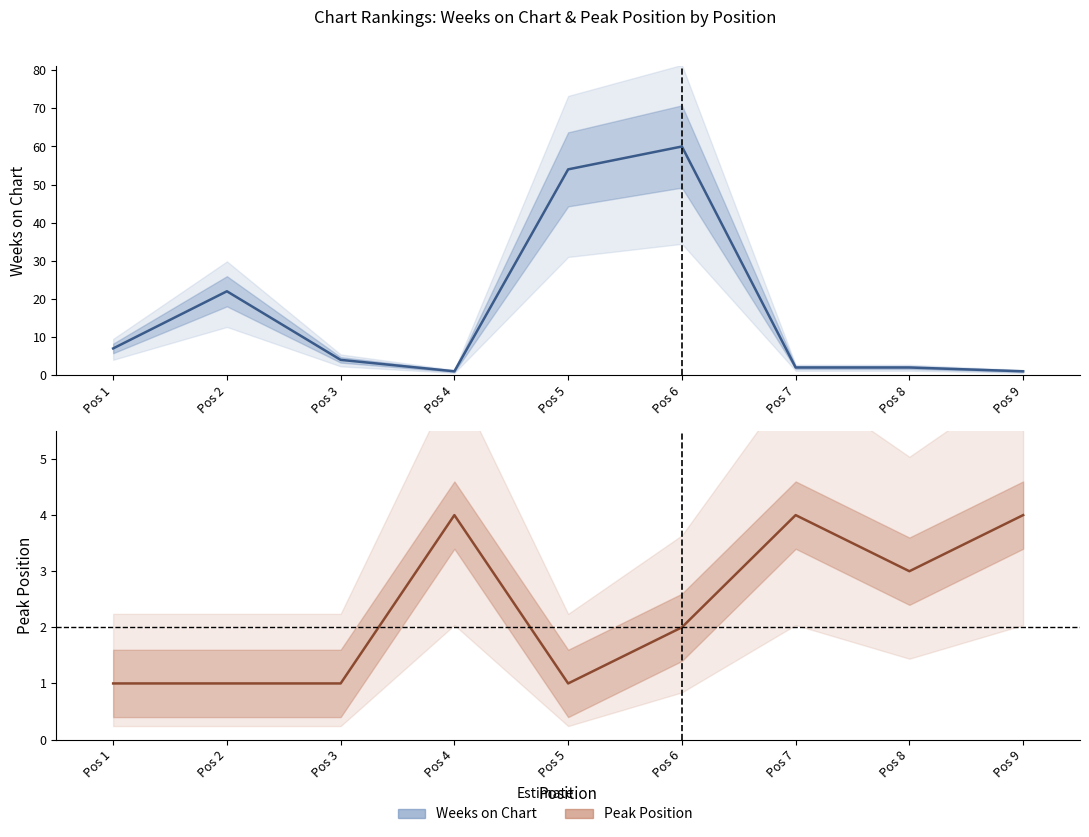

How many Peak Position values are between 1 and 4?

9